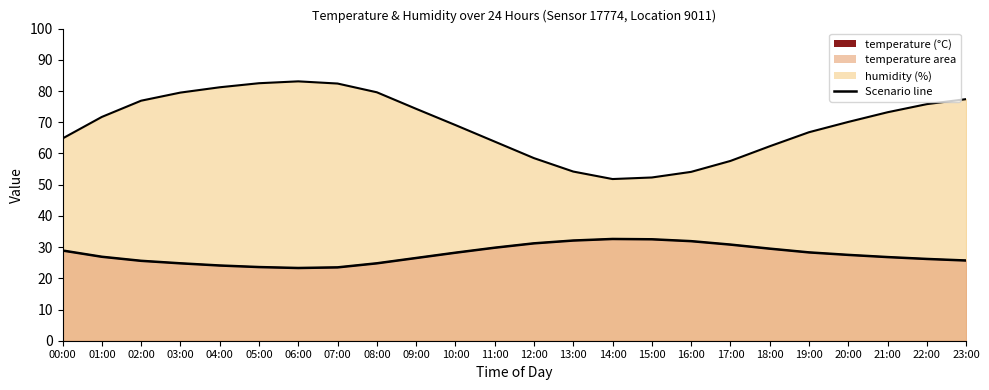

List the labels in order of value, largest first.

14:00, 15:00, 13:00, 16:00, 12:00, 17:00, 11:00, 18:00, 00:00, 19:00, 10:00, 20:00, 01:00, 21:00, 09:00, 22:00, 23:00, 02:00, 03:00, 08:00, 04:00, 05:00, 07:00, 06:00